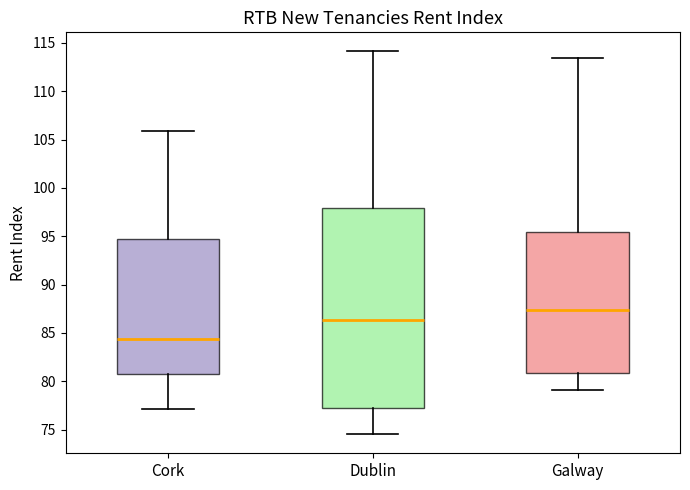

Comparing the boxes themselves (not the whiskers), which one is the tallest?

Dublin